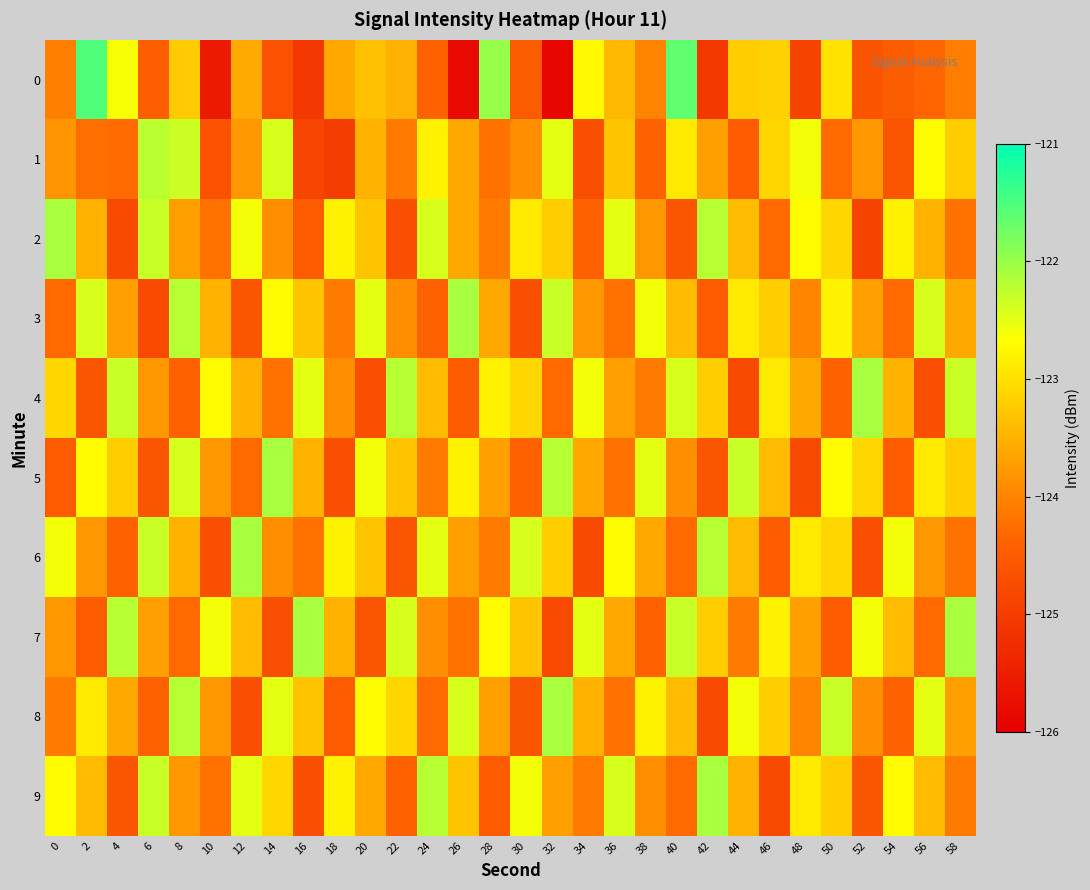

What is the smallest value displayed?

-125.9